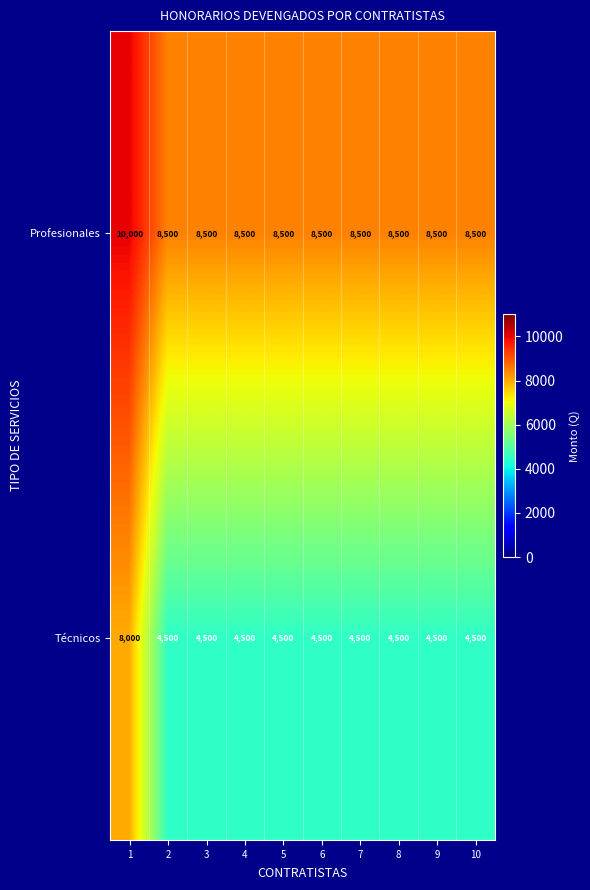

Reading left to right, list all the values displayed in this chart.

Profesionales: 10000	8500	8500	8500	8500	8500	8500	8500	8500	8500
Técnicos: 8000	4500	4500	4500	4500	4500	4500	4500	4500	4500